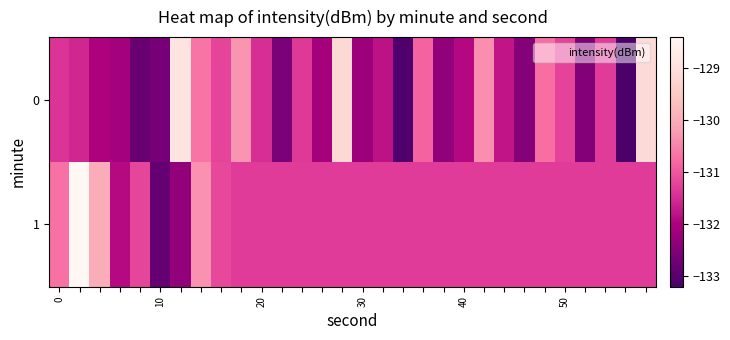

How many categories are shown in the chart?

30